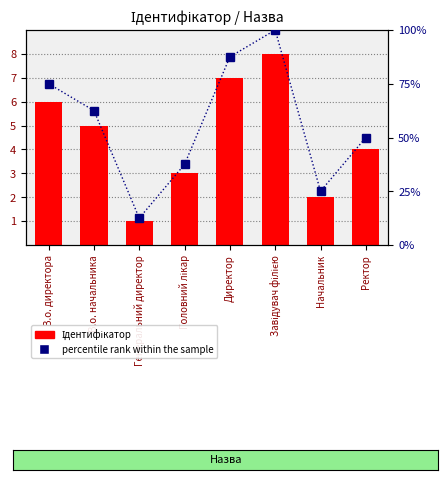

Which category has the lowest value in the percentile rank within the sample series?

Генеральний директор